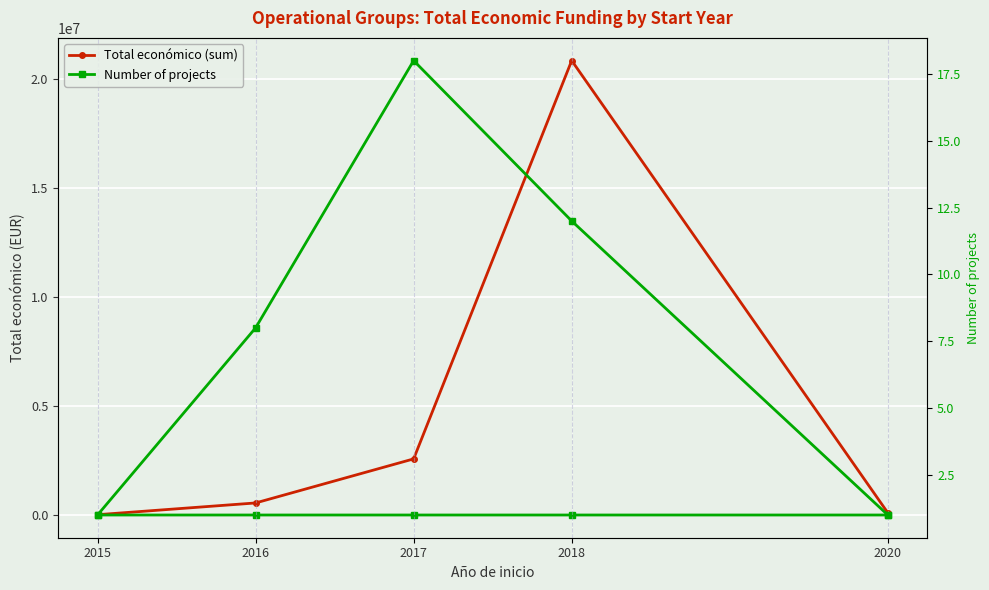

At how many categories does at least one series exceed 18989094?

1